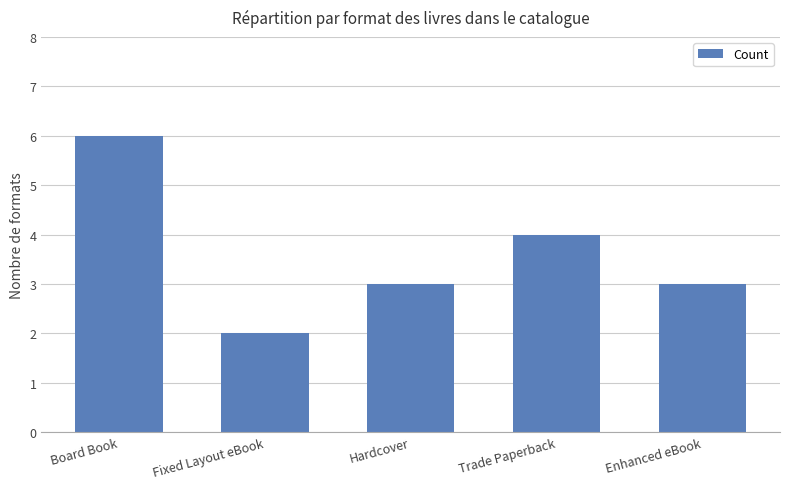

Count the number of categories in the chart.

5